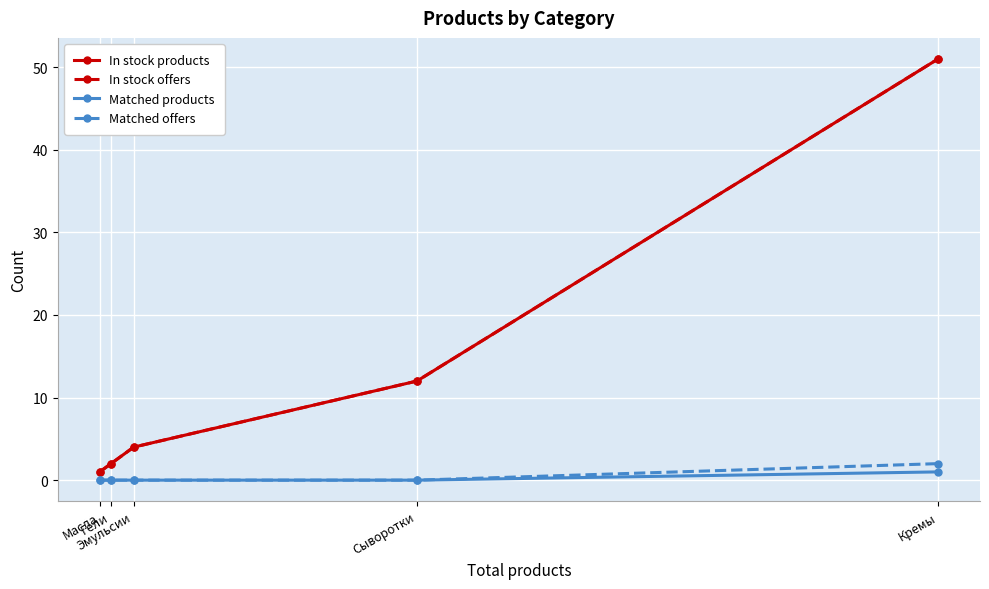

Which series has the widest spread of values?

In stock products